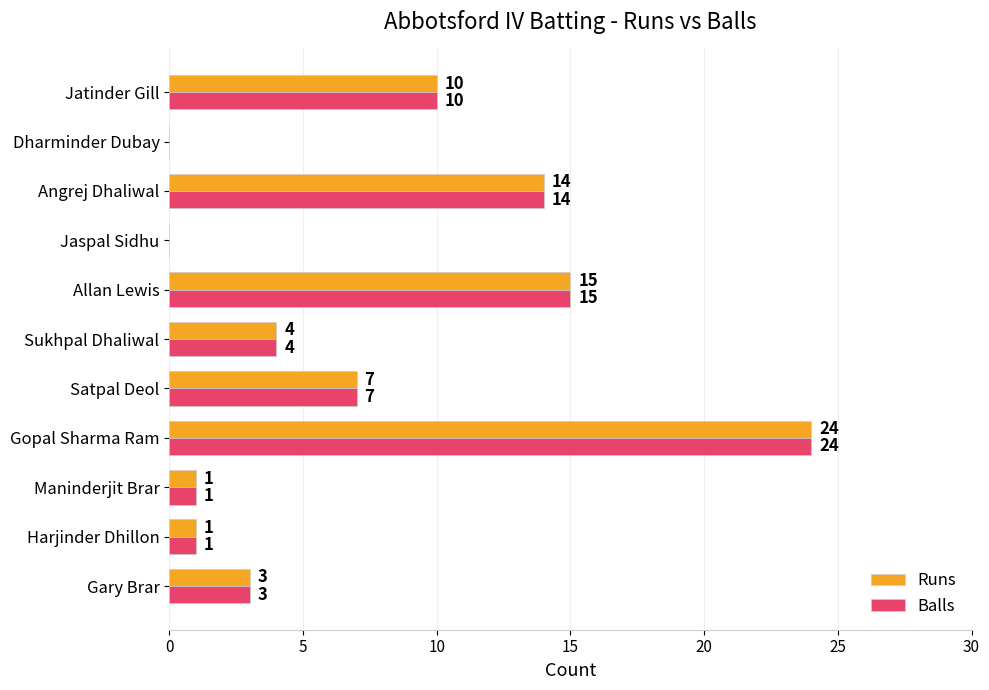

What is the sum of all Runs values?

79